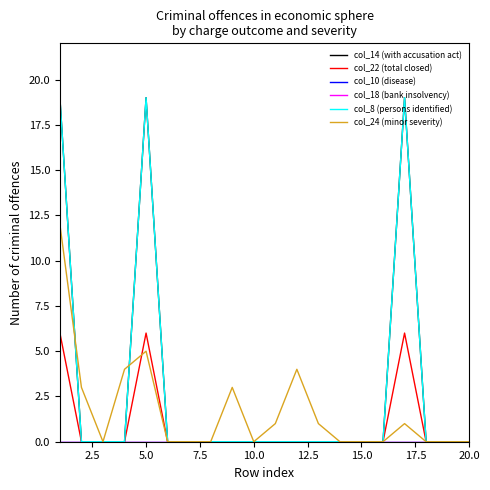

Does the chart have visible grid lines?

No